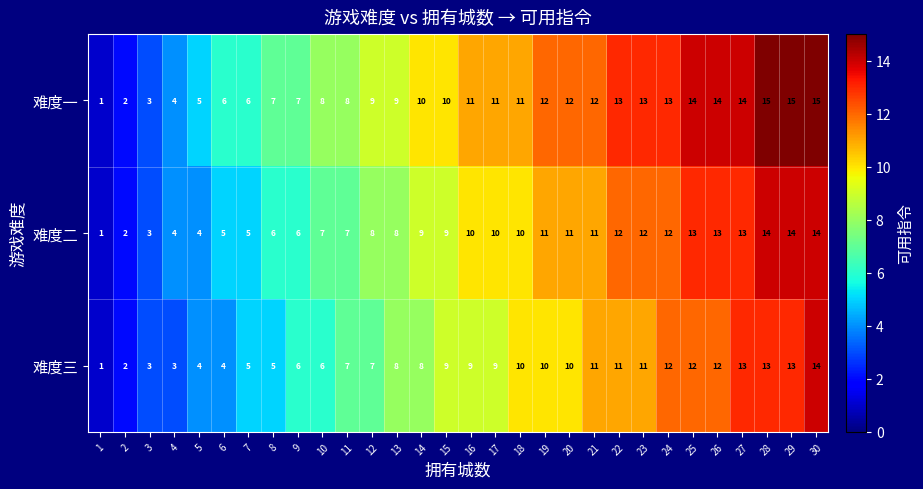

Is it true that 难度一 equals 11 at 18?

True